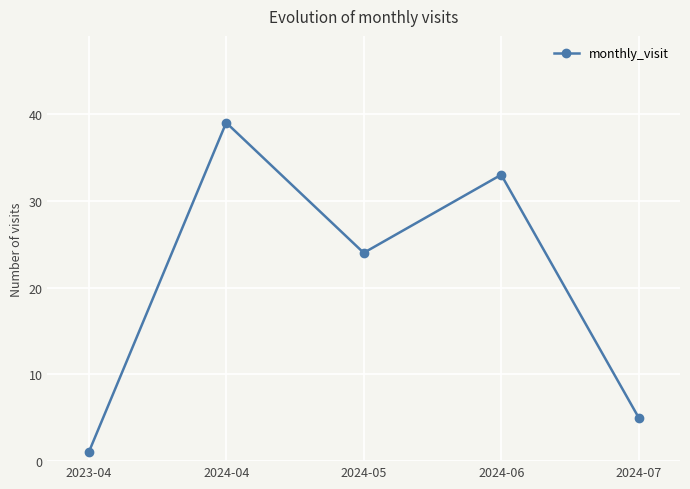

What is the sum of the values at 2024-04 and 2024-06?

72